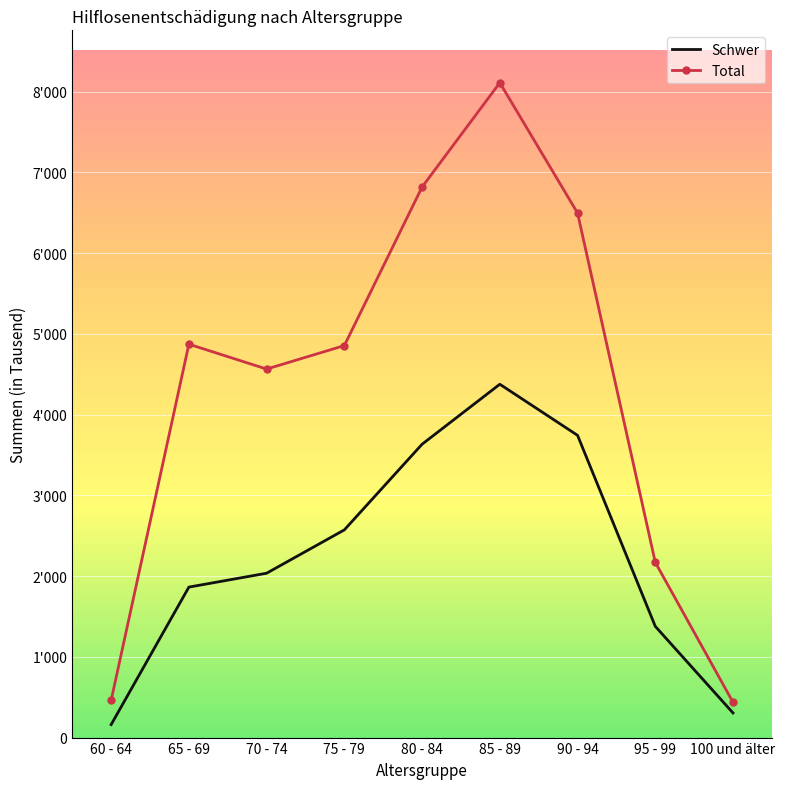

The value of Schwer at 75 - 79 is 725. True or false?

False